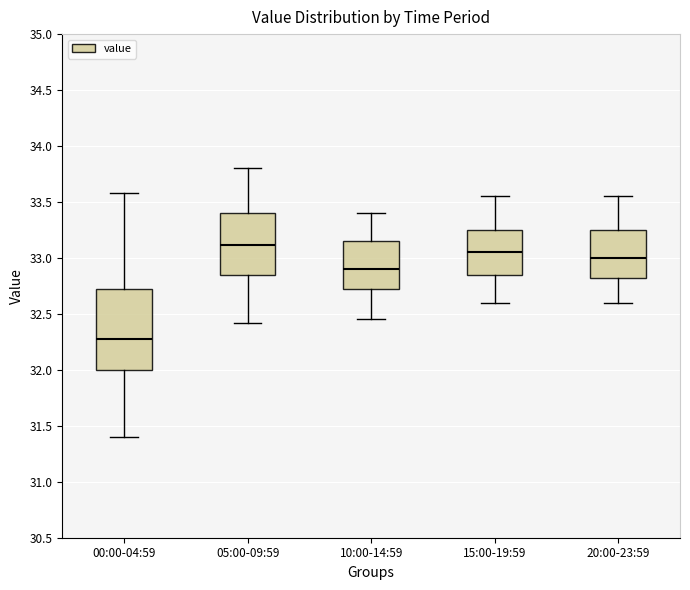

Comparing the boxes themselves (not the whiskers), which one is the tallest?

00:00-04:59